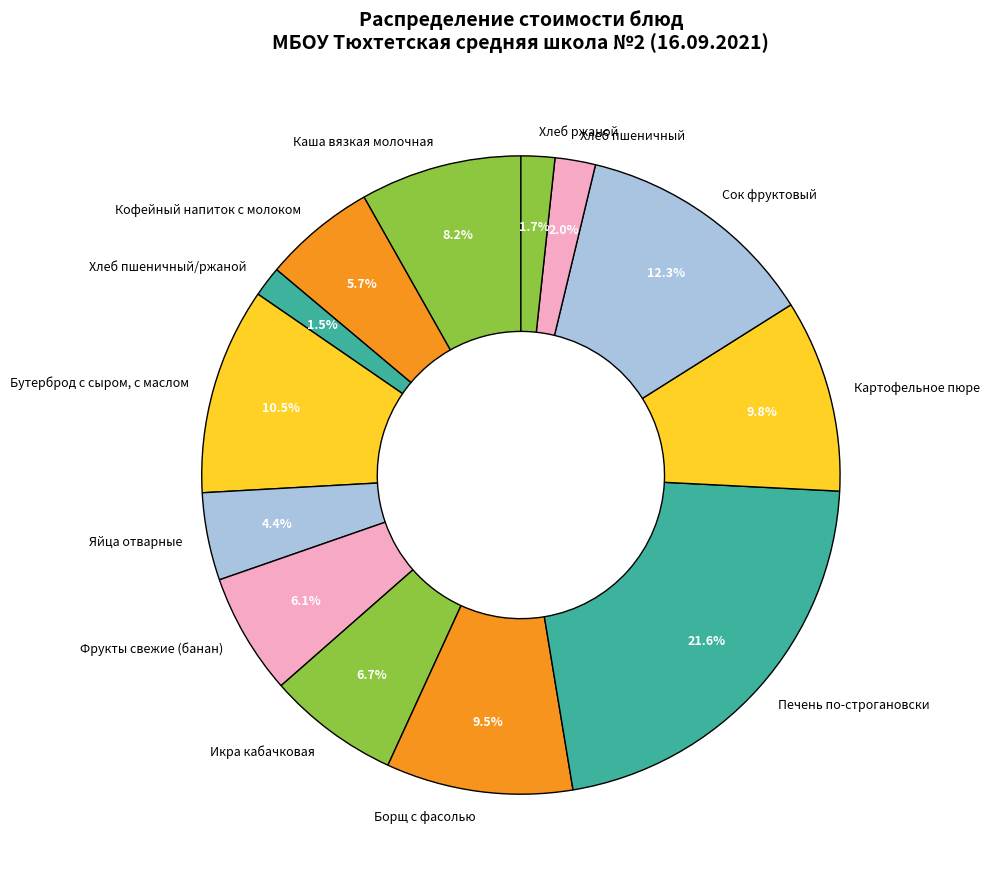

The Картофельное пюре slice represents 1% of the pie. True or false?

False